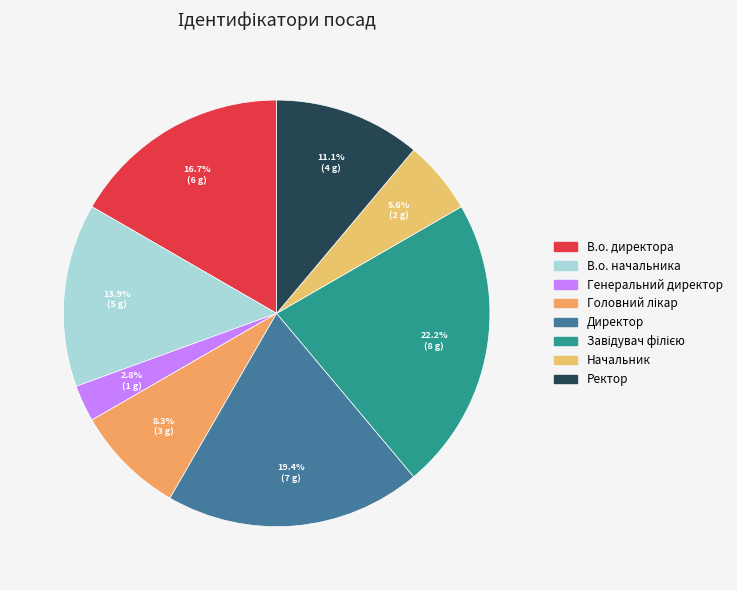

Is it true that Директор is 19% of the pie?

True